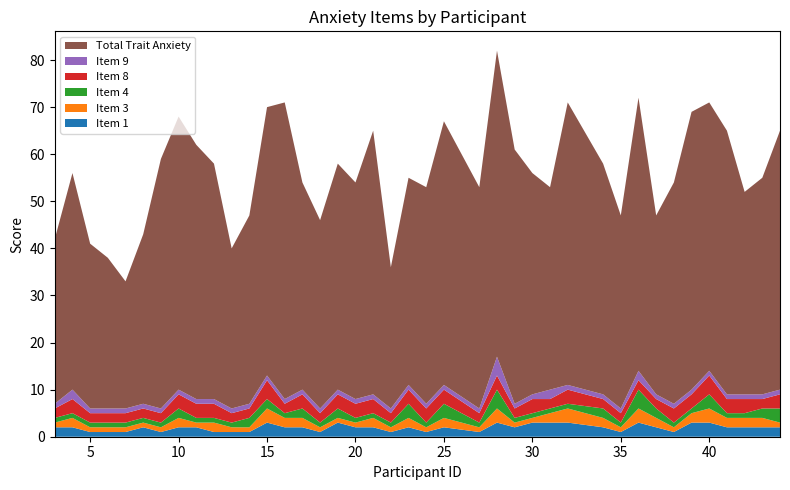

Reading right to left, what are all the values shown in this chart?

Item 1: 2	2	2	2	3	3	1	2	3	1	2	3	3	3	2	3	1	2	1	2	1	2	2	3	1	2	2	3	1	1	1	2	2	1	2	1	1	1	2	2
Item 3: 1	2	2	2	3	2	1	2	3	1	2	3	2	1	1	3	1	2	1	2	1	2	1	1	1	2	2	3	1	1	2	1	2	1	1	1	1	1	2	1
Item 4: 3	2	1	1	3	1	1	2	4	1	2	1	1	1	1	4	1	3	1	3	1	1	1	2	1	2	1	2	2	1	1	1	2	1	1	1	1	1	1	1
Item 8: 3	2	3	3	4	3	3	2	2	2	2	3	2	3	2	3	2	3	3	3	2	3	3	3	2	3	2	4	2	2	3	3	3	2	2	2	2	2	3	2
Item 9: 1	1	1	1	1	1	1	1	2	1	1	1	2	1	1	4	1	1	1	1	1	1	1	1	1	1	1	1	1	1	1	1	1	1	1	1	1	1	2	1
Total Trait Anxiety: 55	46	43	56	57	59	47	38	58	41	49	60	43	47	54	65	47	56	46	44	30	56	46	48	40	44	63	57	40	34	50	54	58	53	36	27	32	35	46	35